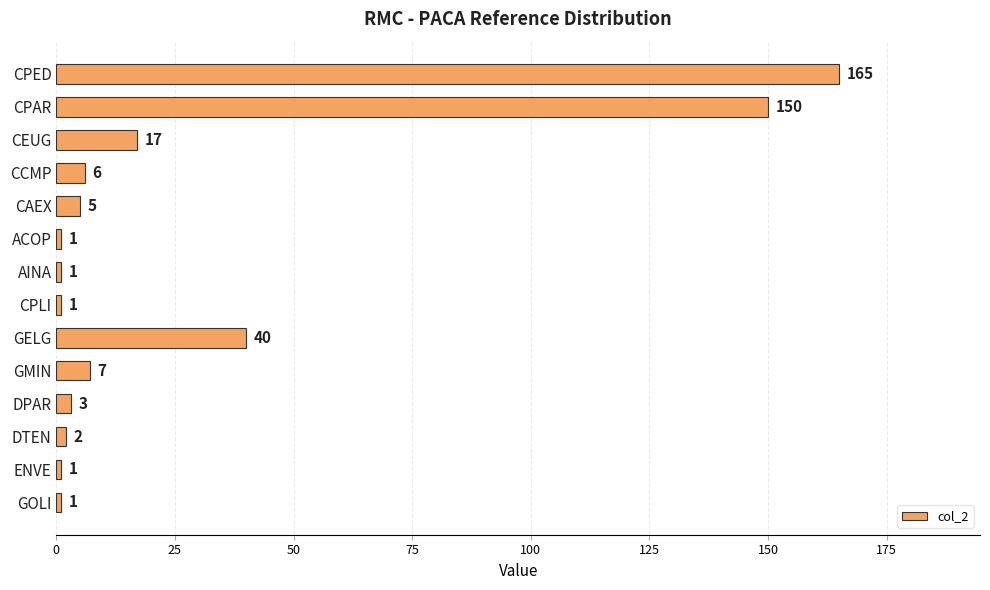

Where is the data nearest to the value 83?

GELG